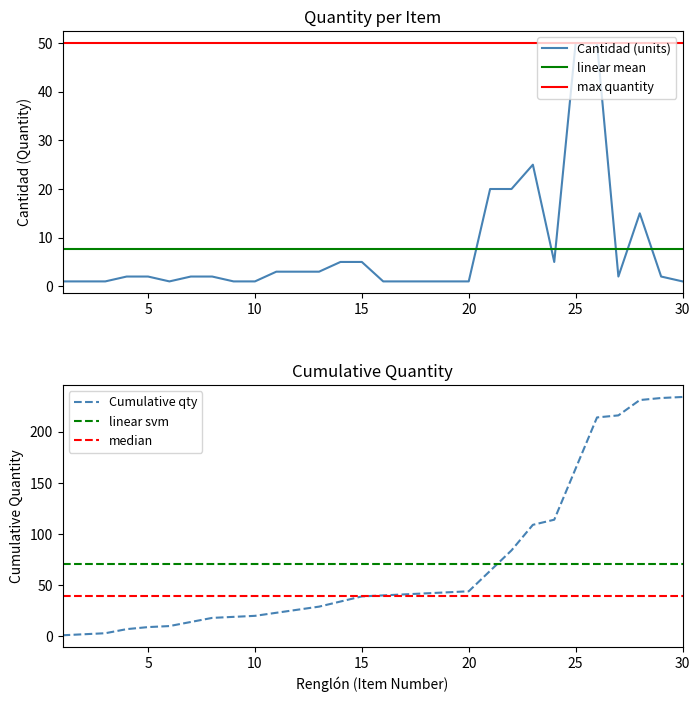

Reading right to left, extract all data points from this chart.

Cantidad: 30=1	29=2	28=15	27=2	26=50	25=50	24=5	23=25	22=20	21=20	20=1	19=1	18=1	17=1	16=1	15=5	14=5	13=3	12=3	11=3	10=1	9=1	8=2	7=2	6=1	5=2	4=2	3=1	2=1	1=1
Renglón (cumulative sum): 30=234	29=233	28=231	27=216	26=214	25=164	24=114	23=109	22=84	21=64	20=44	19=43	18=42	17=41	16=40	15=39	14=34	13=29	12=26	11=23	10=20	9=19	8=18	7=14	6=10	5=9	4=7	3=3	2=2	1=1